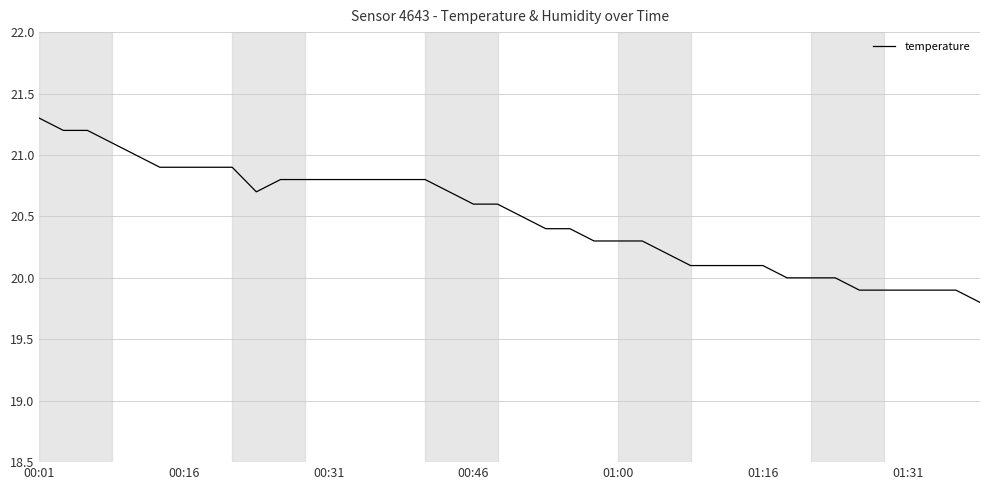

What is the difference between the second highest and minimum values?

1.4